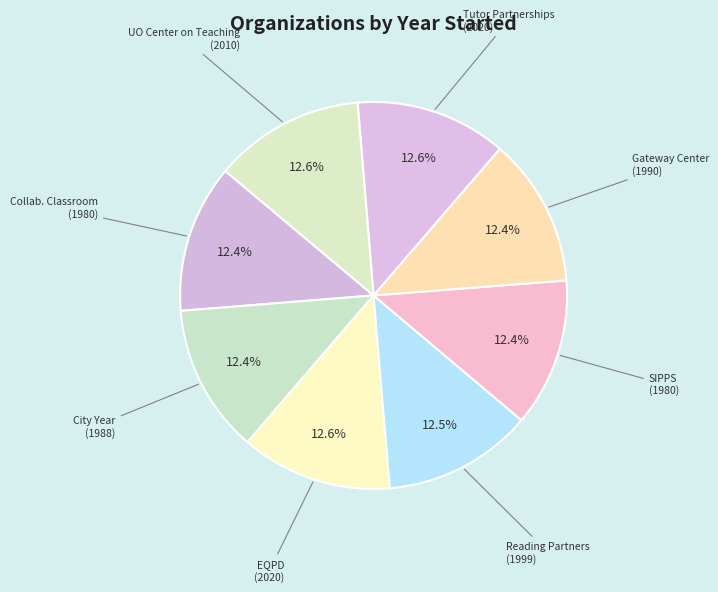

What is the ratio of the value at Reading Partners (1999) to the value at SIPPS (1980)?

1.0